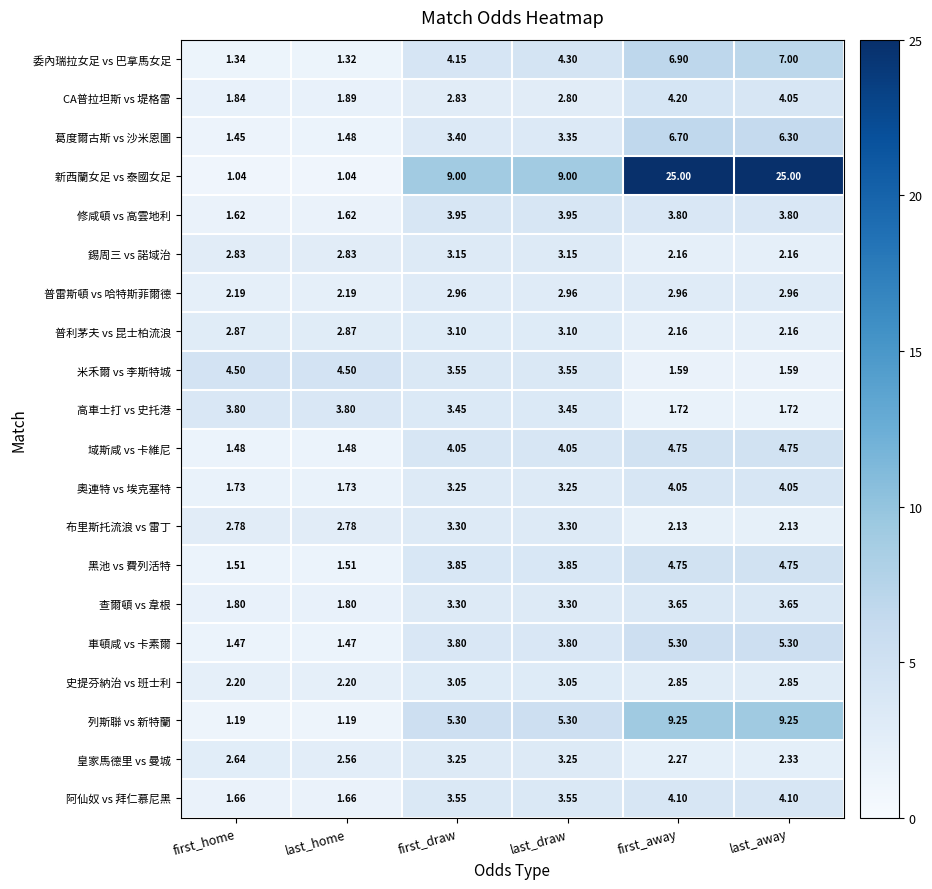

Where does the 修咸頓 vs 高雲地利 series first go above 3?

first_draw